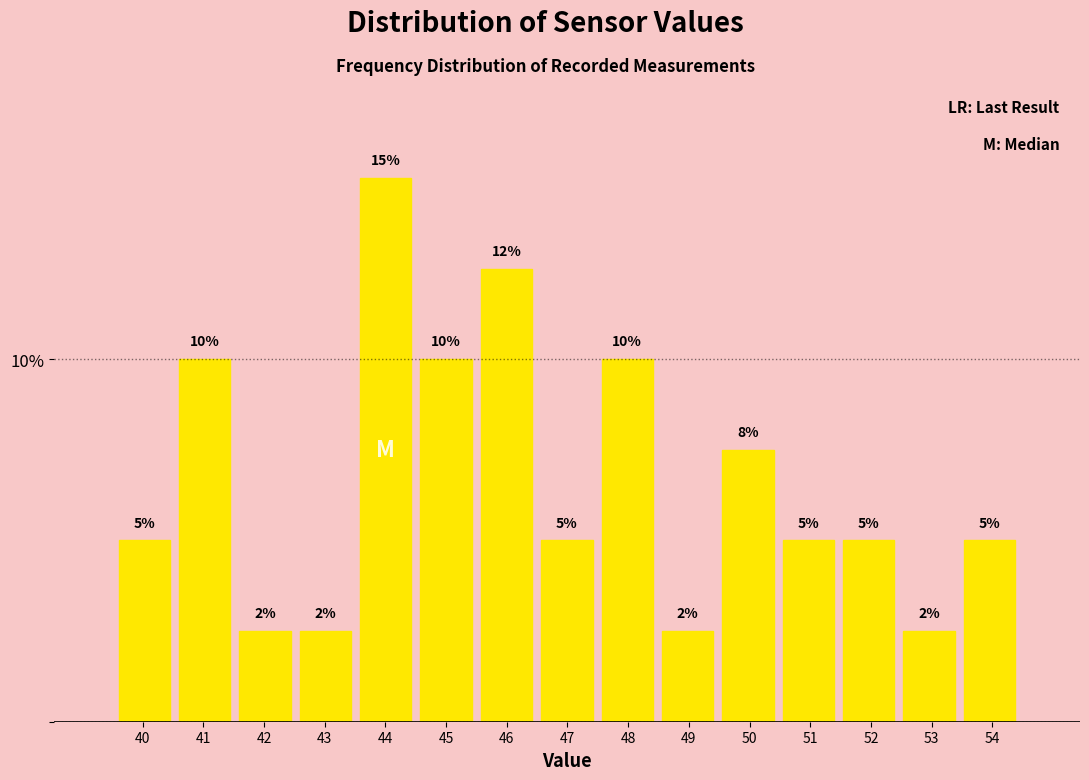

What is the value of the 6th bar from the left?

10.0